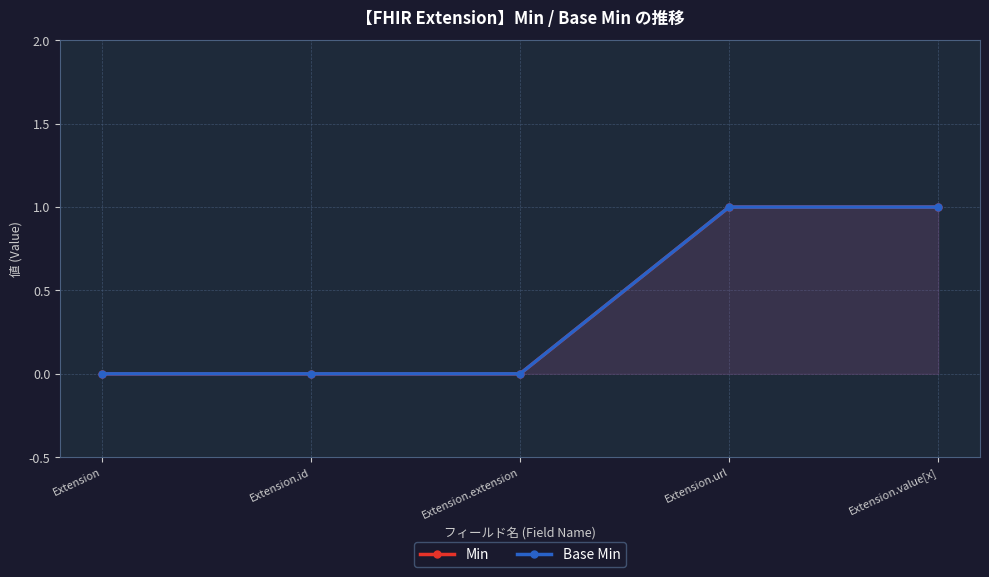

At which category does the chart reach its minimum across all series?

Extension